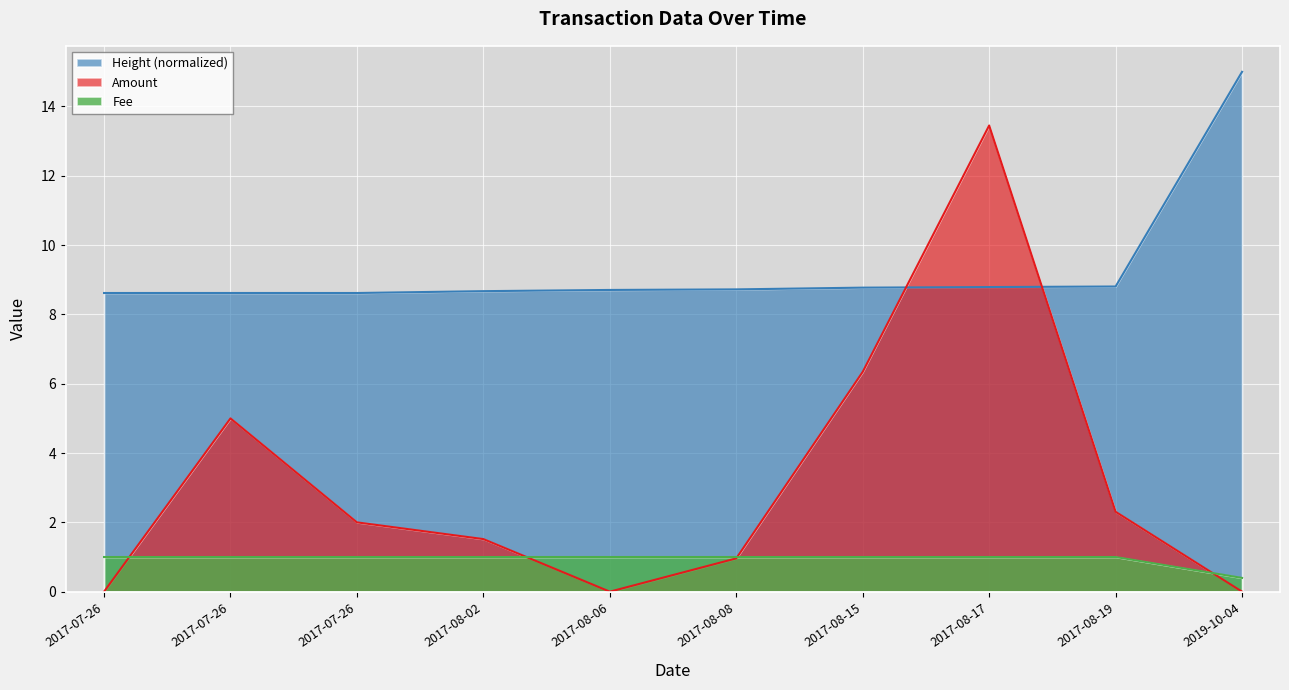

What is the label of the 2nd point from the right?

2017-08-19